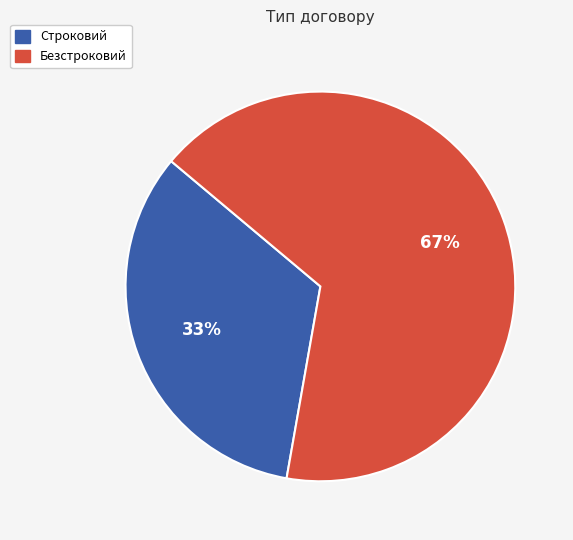

To the nearest percent, what is the average slice percentage?

50%